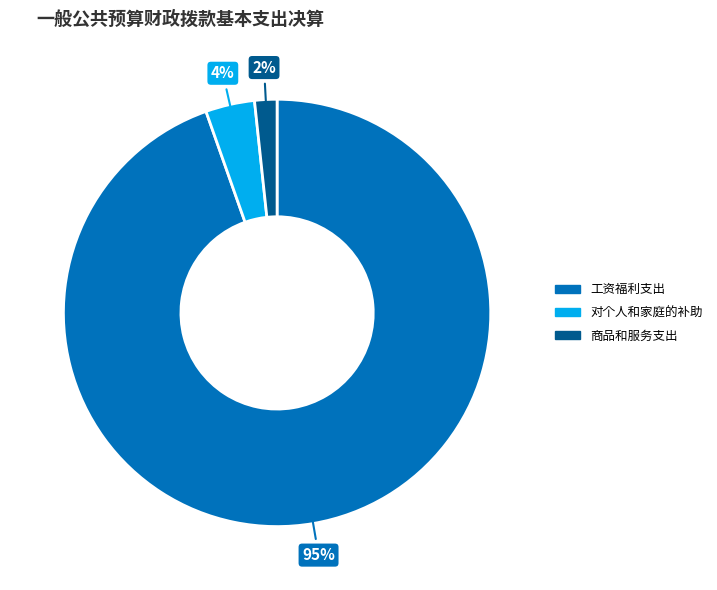

Does any single category account for the majority?

Yes